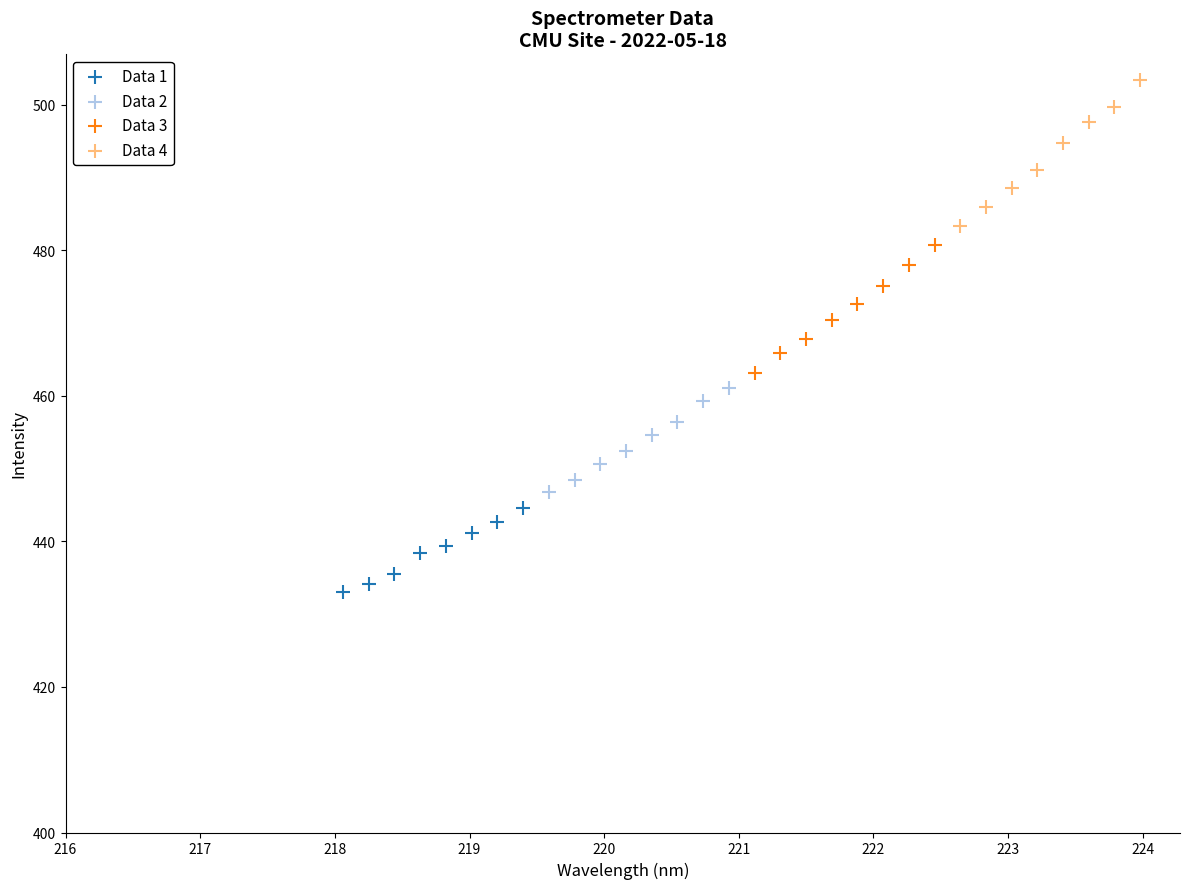

Which series reaches the minimum Y coordinate?

Data 1